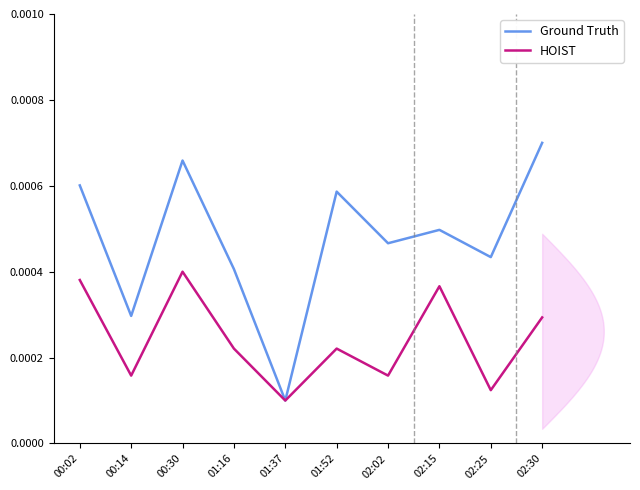

Which series has the largest range (max minus min)?

Ground Truth